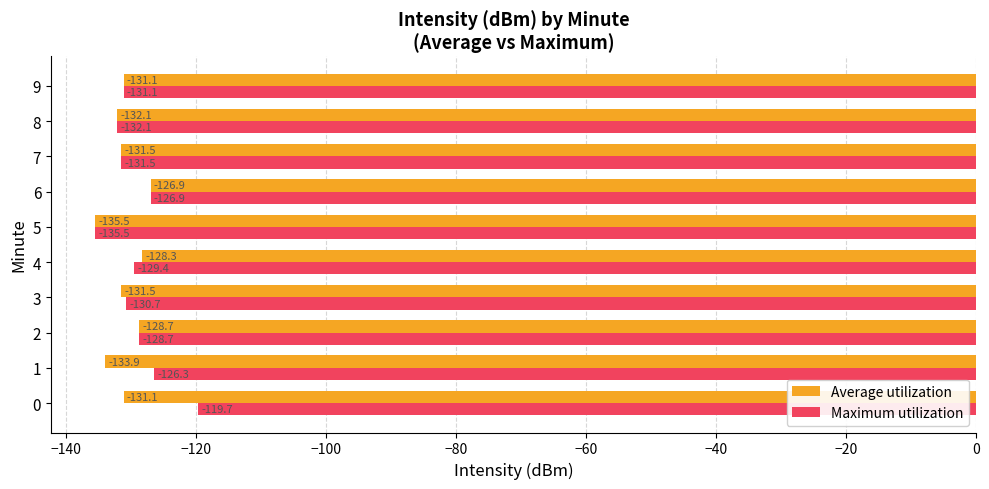

At which label does Average utilization reach its peak?

6